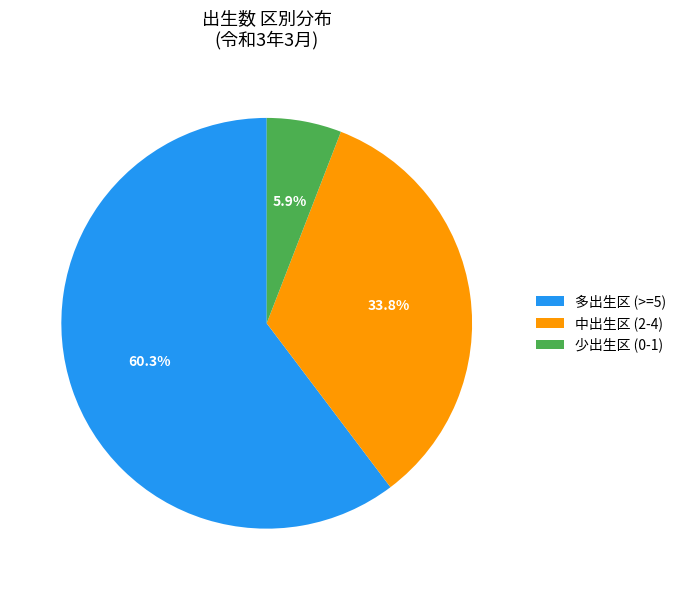

Between 少出生区 (0-1) and 多出生区 (>=5), which is larger?

多出生区 (>=5)